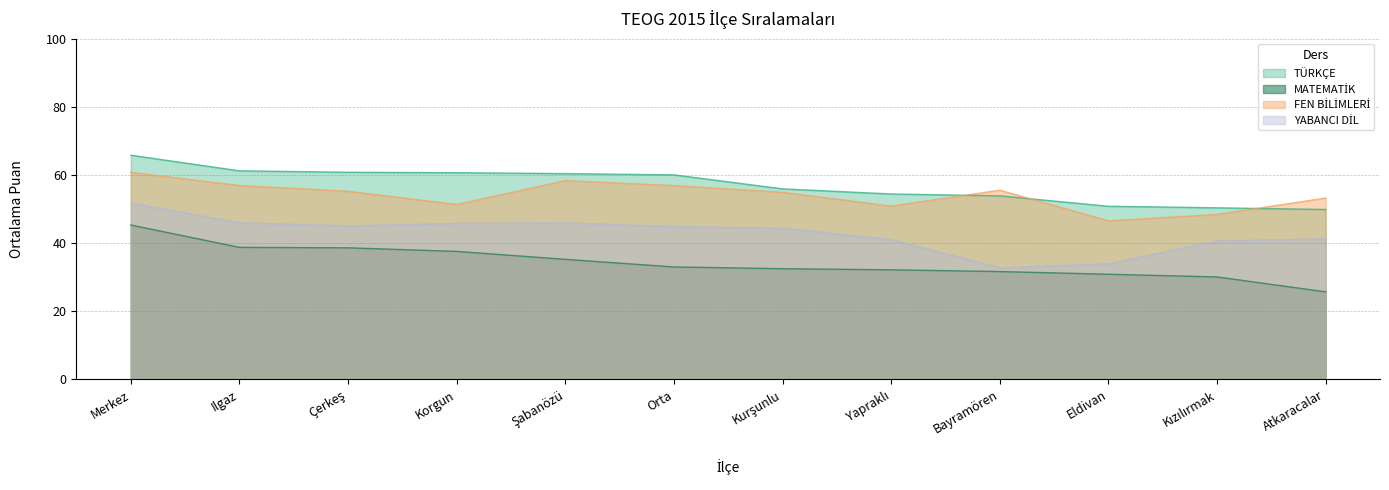

Which category has the lowest value across all series?

Atkaracalar